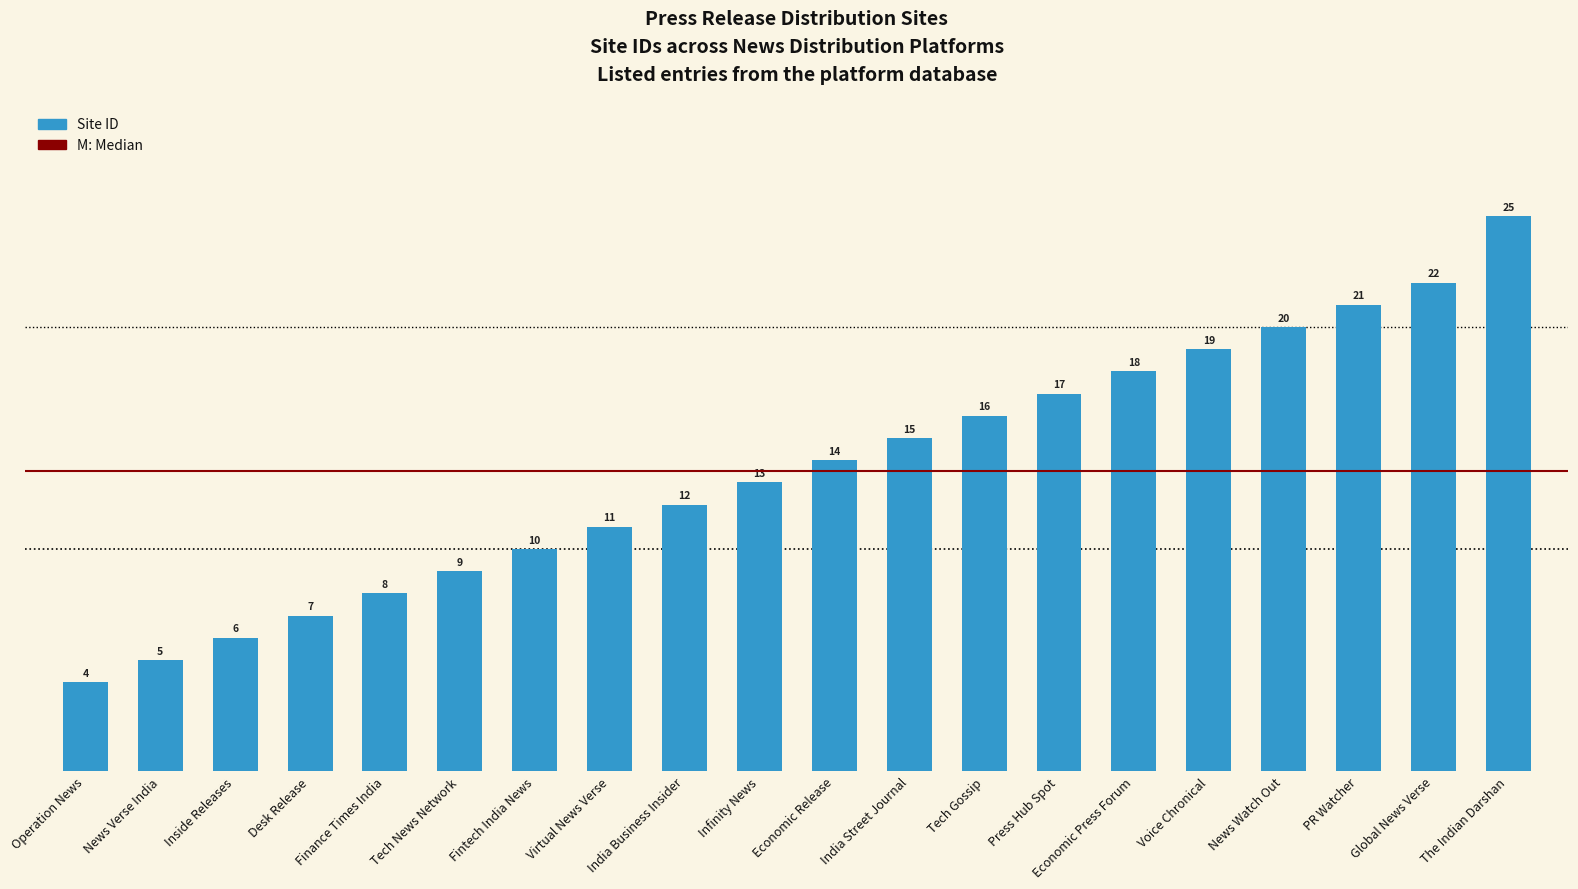

Rank the categories by value from highest to lowest.

The Indian Darshan, Global News Verse, PR Watcher, News Watch Out, Voice Chronical, Economic Press Forum, Press Hub Spot, Tech Gossip, India Street Journal, Economic Release, Infinity News, India Business Insider, Virtual News Verse, Fintech India News, Tech News Network, Finance Times India, Desk Release, Inside Releases, News Verse India, Operation News